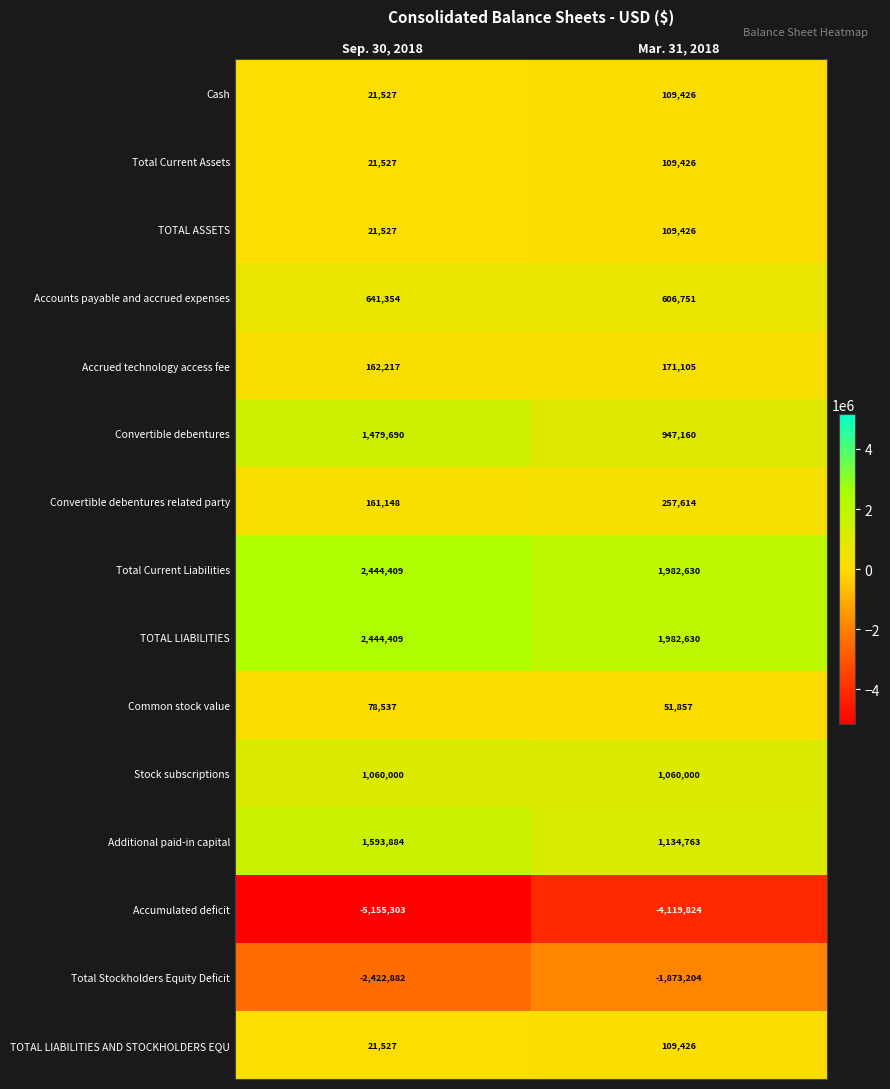

Is it true that Additional paid-in capital equals 2850637 at Sep. 30, 2018?

False